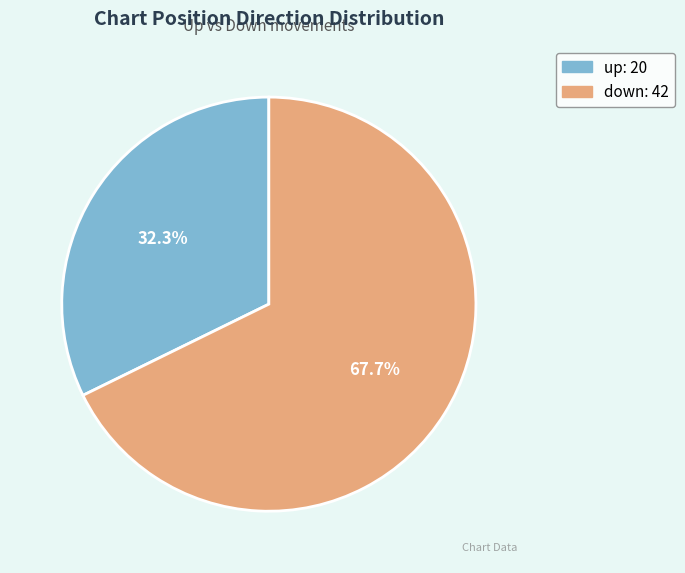

To the nearest percent, what portion does down represent?

68%